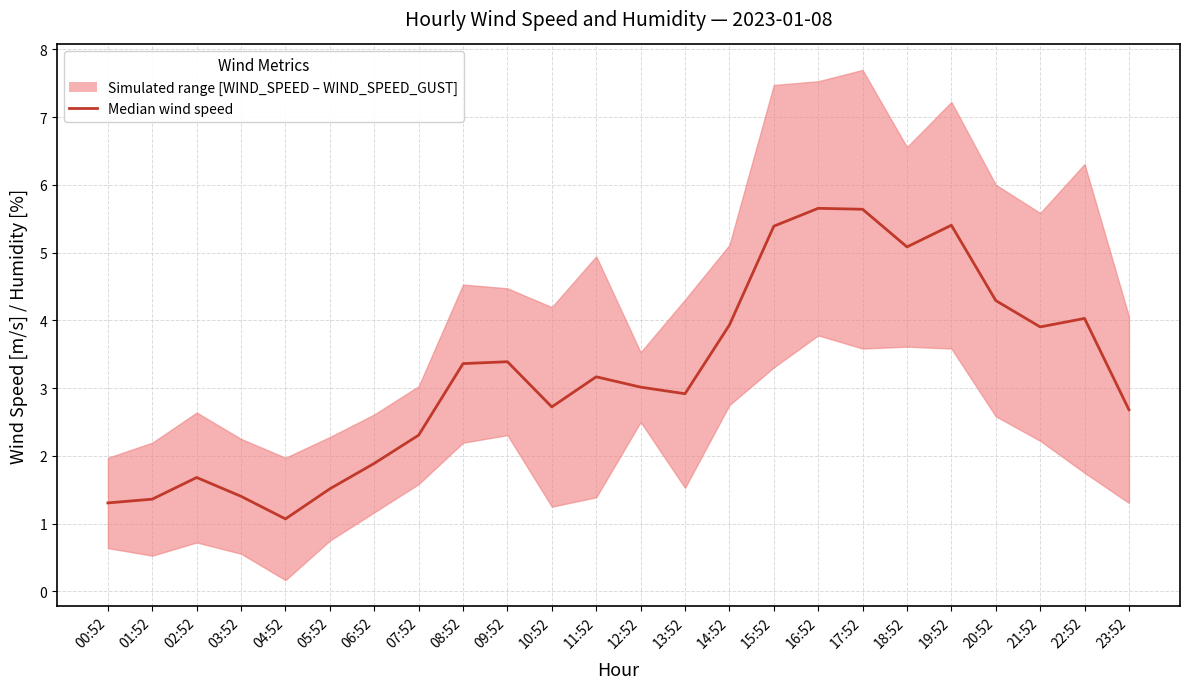

What is the ratio of the value at 06:52 to the value at 13:52?

0.6